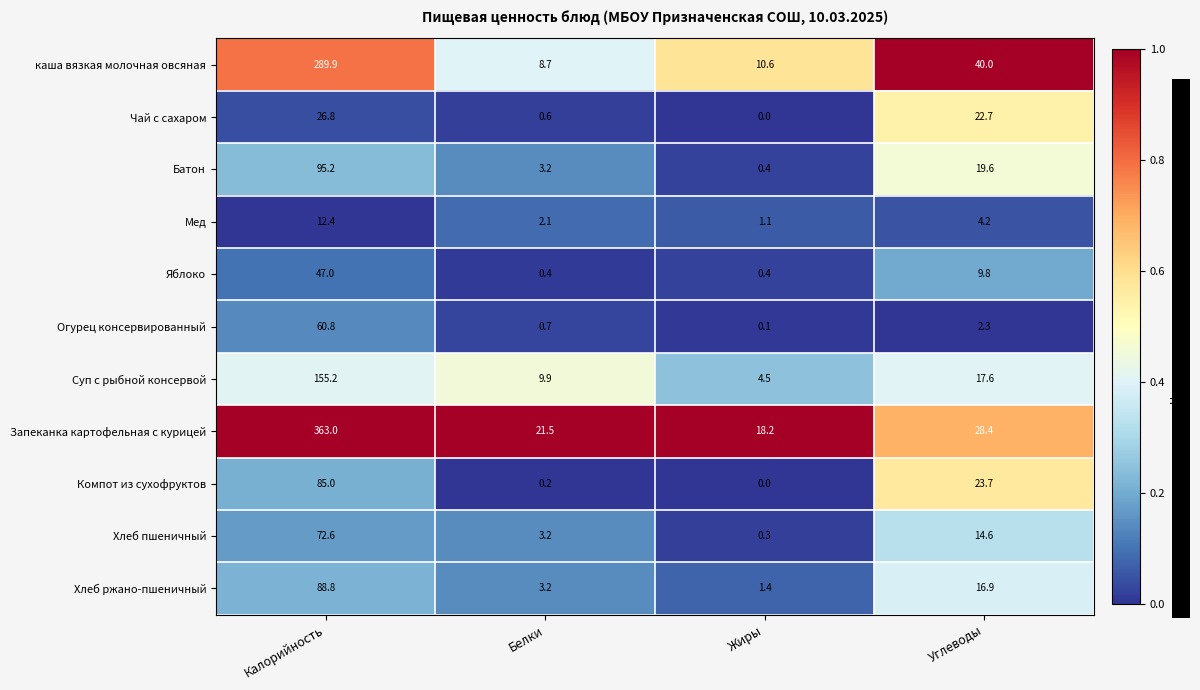

Which series has the largest range (max minus min)?

Запеканка картофельная с курицей